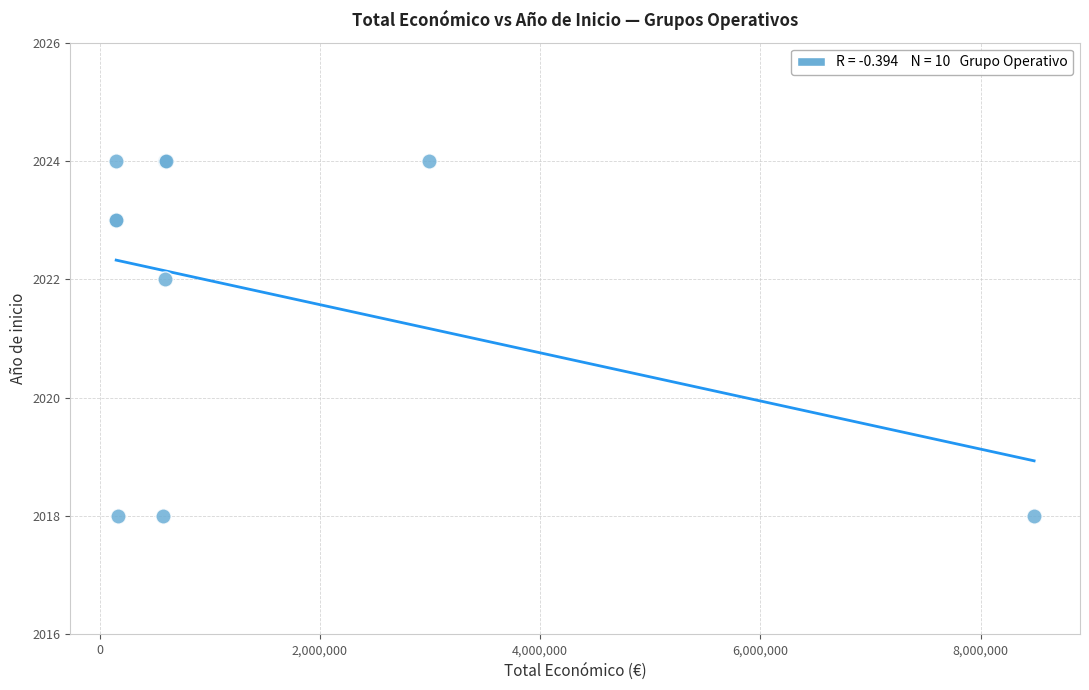

What Y value in the scatter plot is closest to 2021?

2022